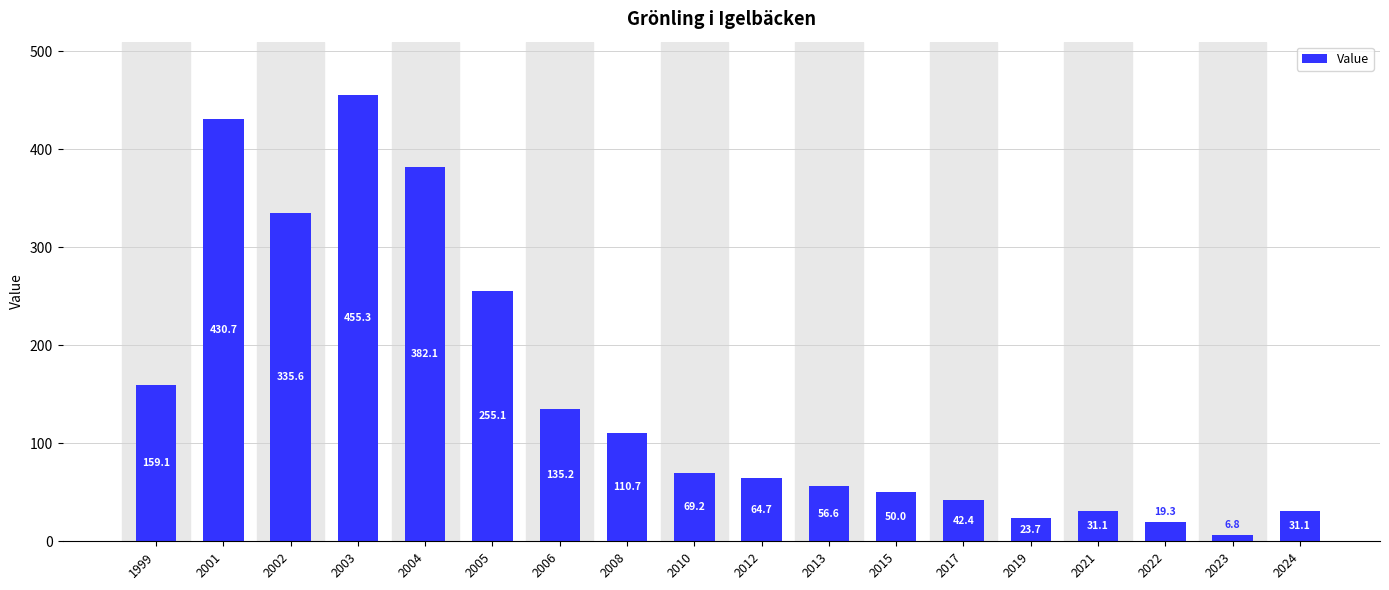

What is the change in value from 1999 to 2012?

-94.4